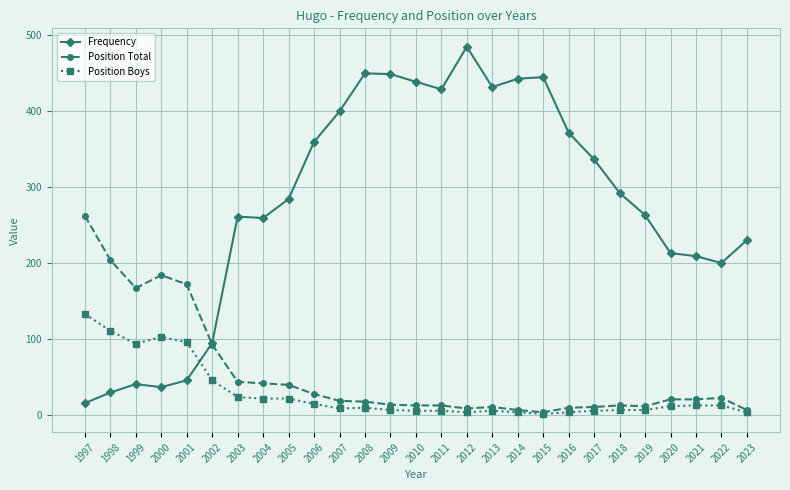

The value of Position Total at 2000 is 184. True or false?

True